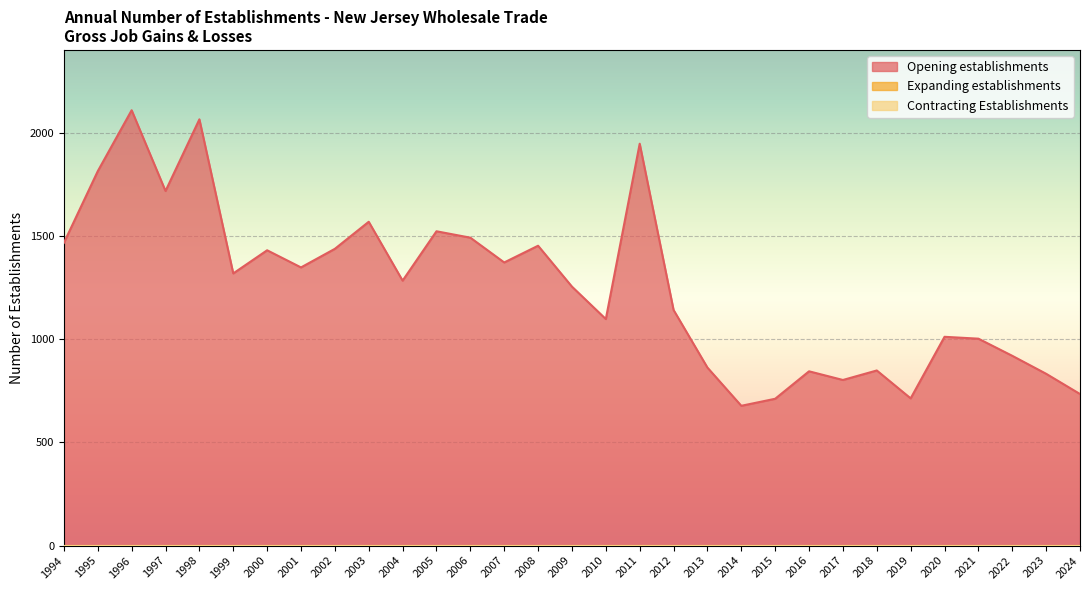

True or false: Expanding establishments and Opening establishments intersect in this chart.

False